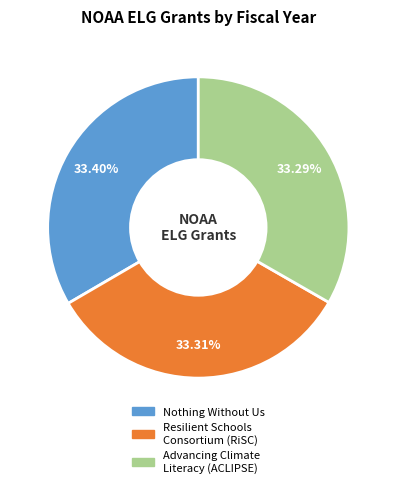

Is the sum of Advancing Climate Literacy (ACLIPSE) and Nothing Without Us greater than half?

Yes